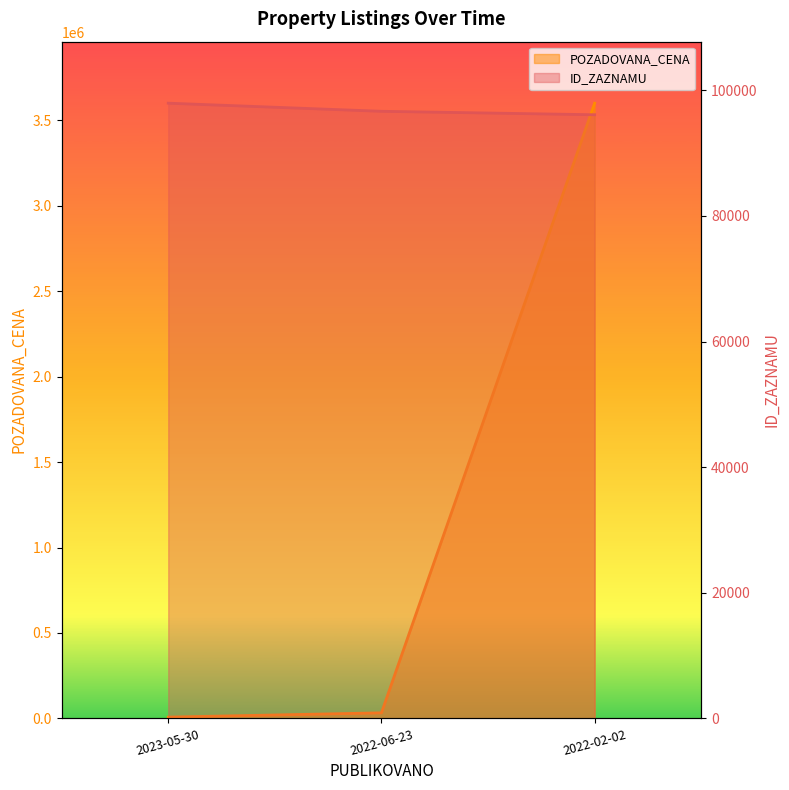

Where is POZADOVANA_CENA nearest to the value 1803776?

2022-06-23